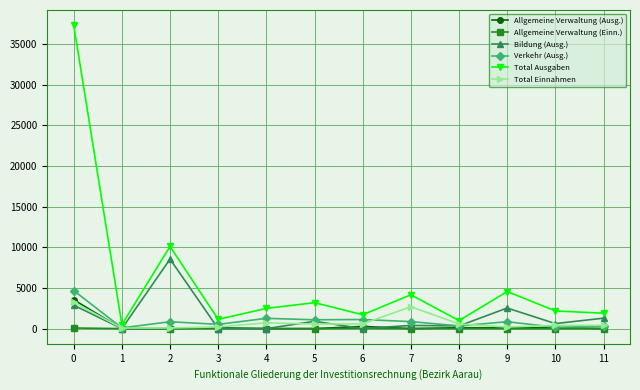

True or false: Verkehr (Ausg.) has more than 1 interior local peaks.

True